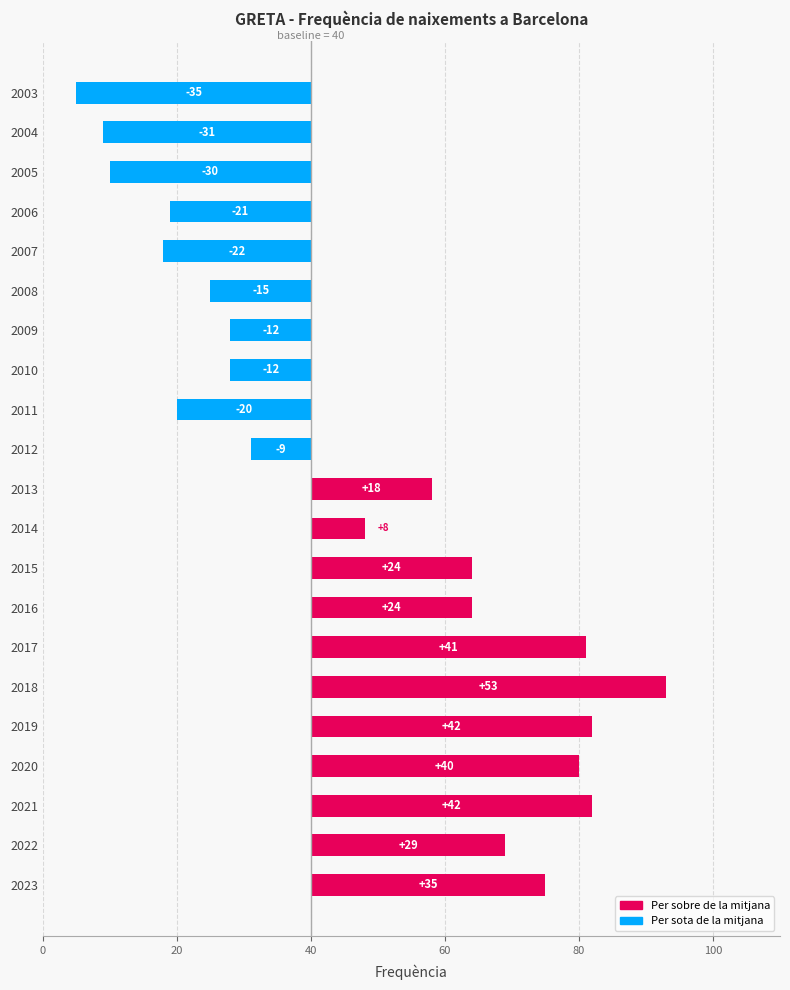

What is the difference between the second highest and minimum values?

77